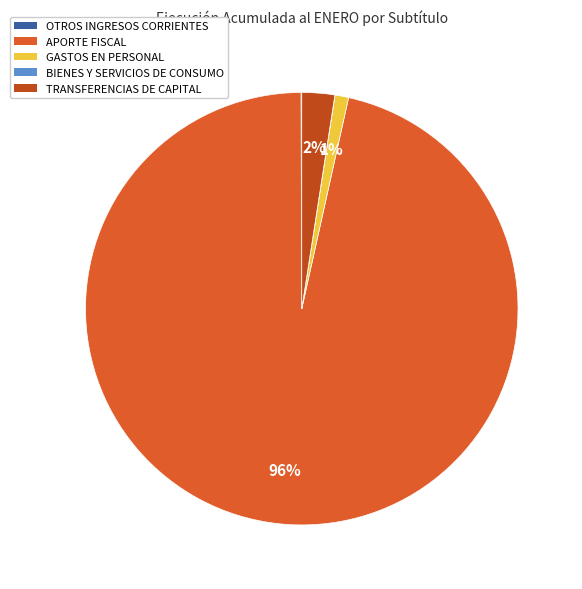

To the nearest percent, what is the average slice percentage?

20%